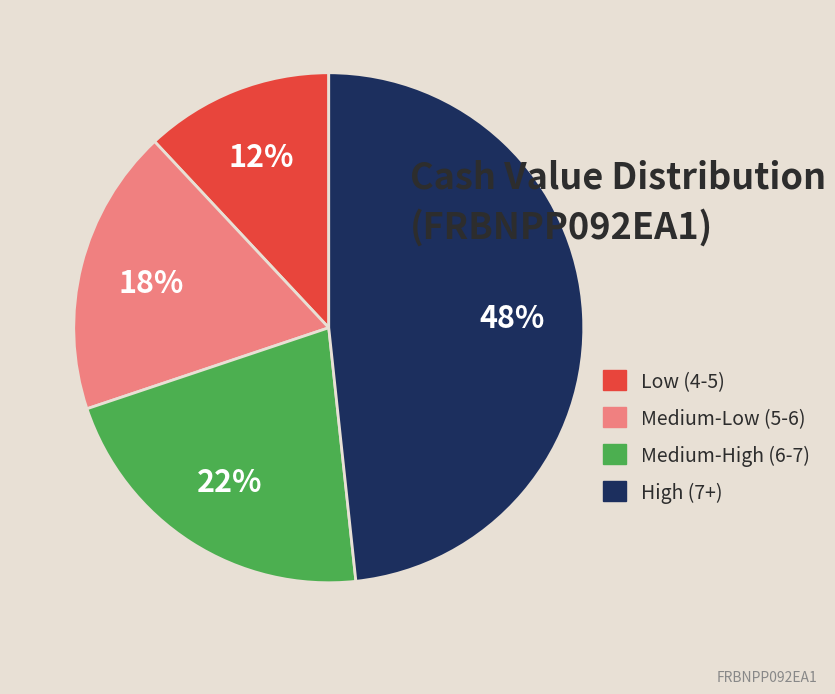

Does High (7+) represent more than half of the total?

No